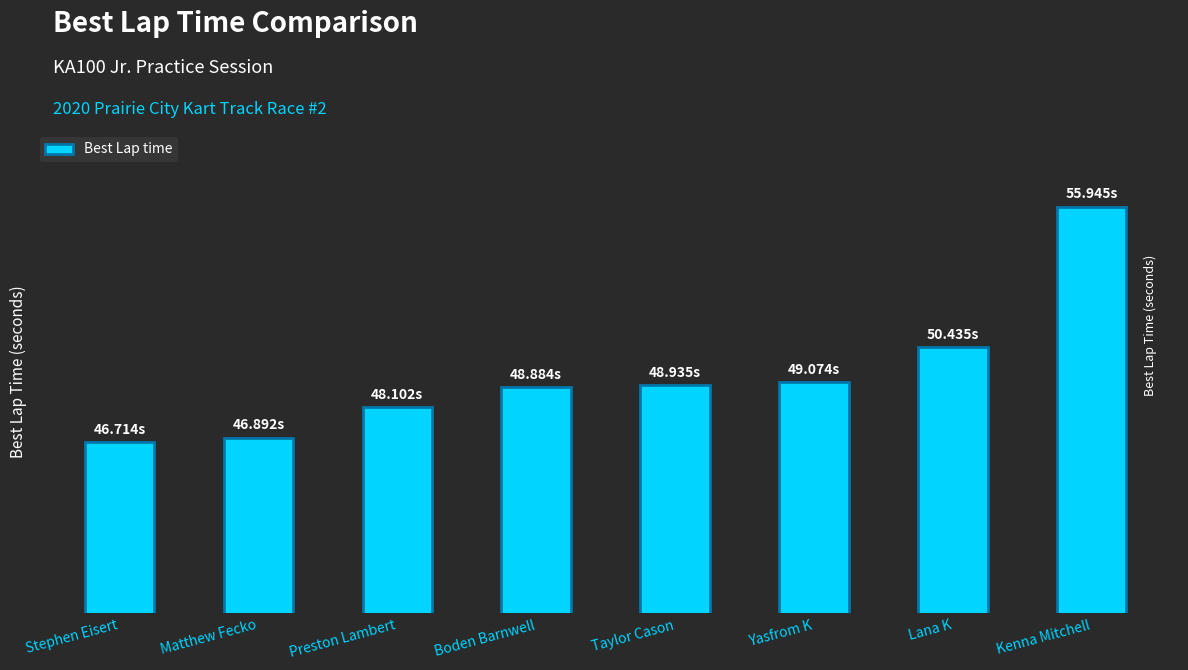

Does the chart contain any negative values?

No